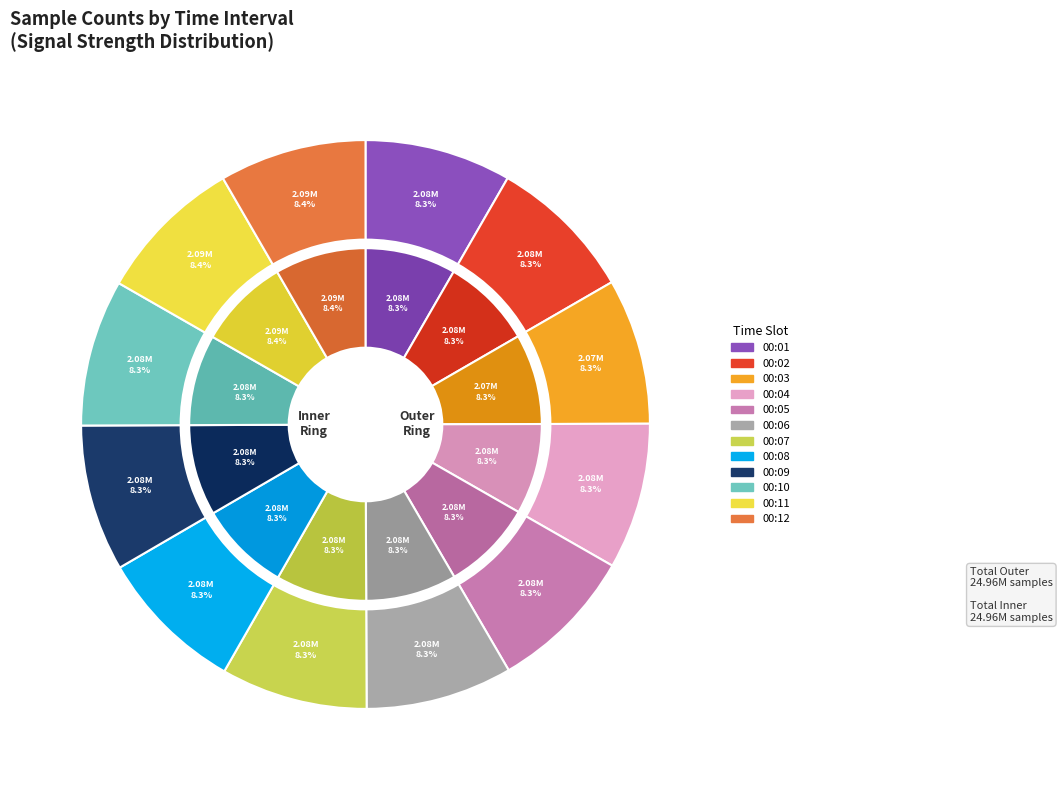

Between 00:02 and 00:10, which is larger?

00:10